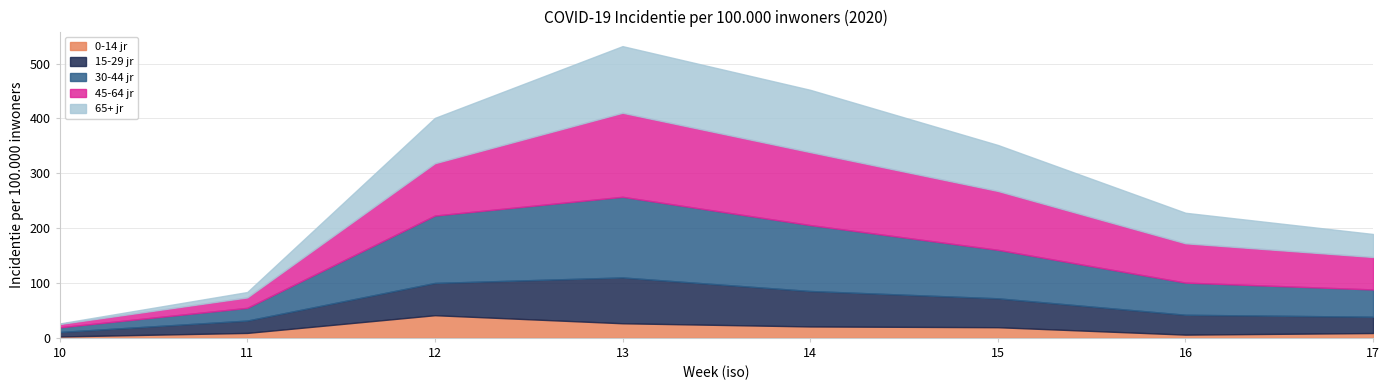

What is the greatest value displayed?

153.2